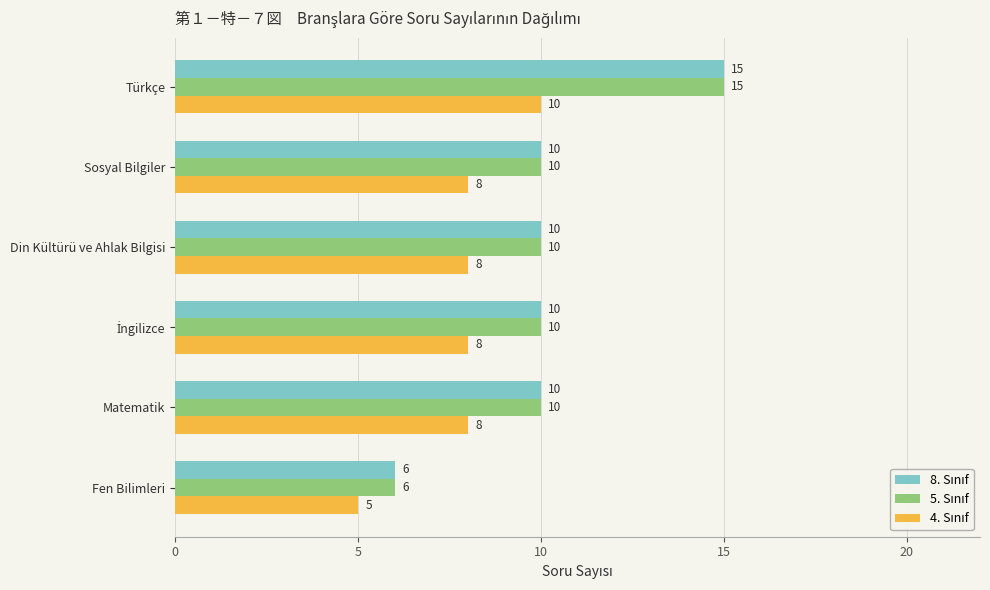

At which category is the sum across all series the highest?

Türkçe